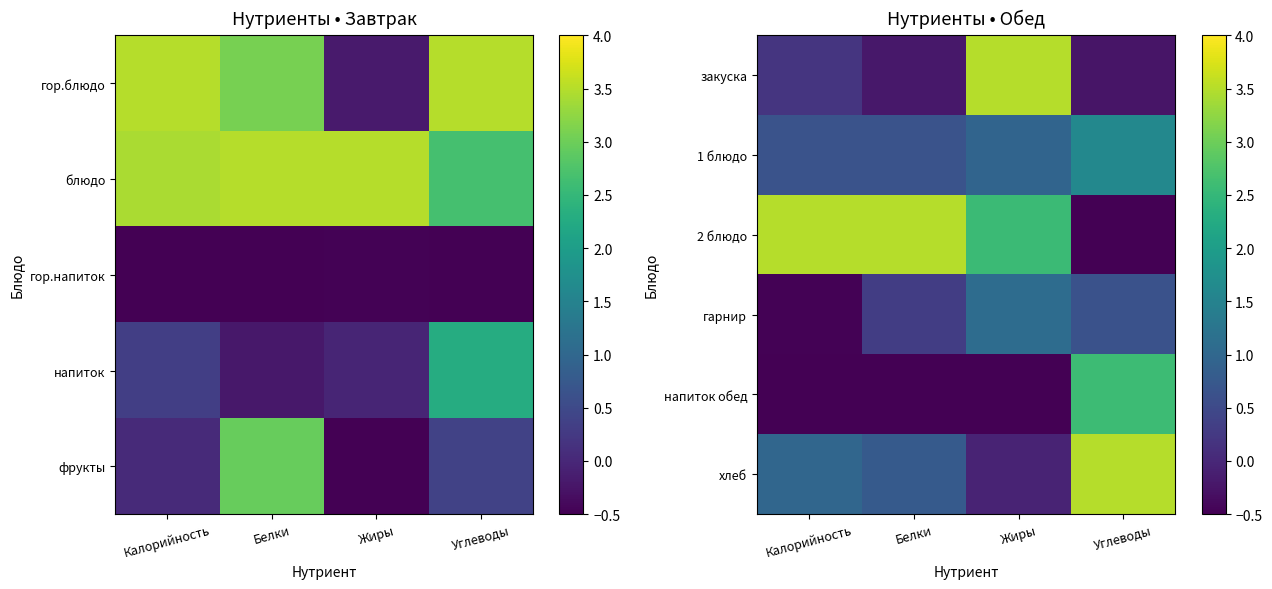

At Углеводы, list the series in order from smallest to largest.

2 блюдо, закуска, гарнир, 1 блюдо, напиток обед, хлеб